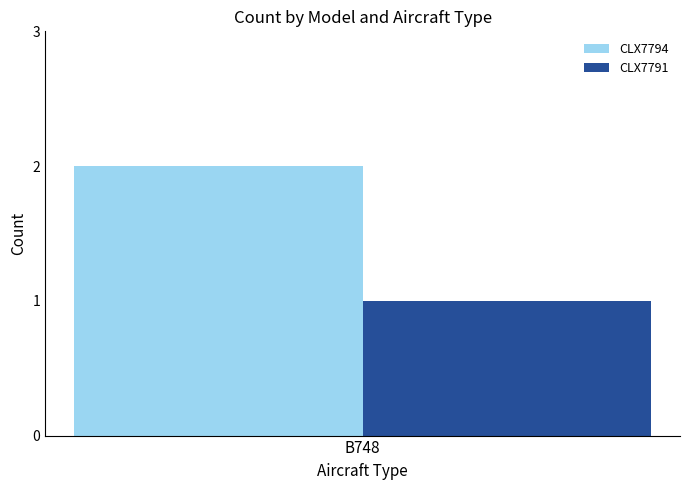

Which series has the largest range (max minus min)?

CLX7794